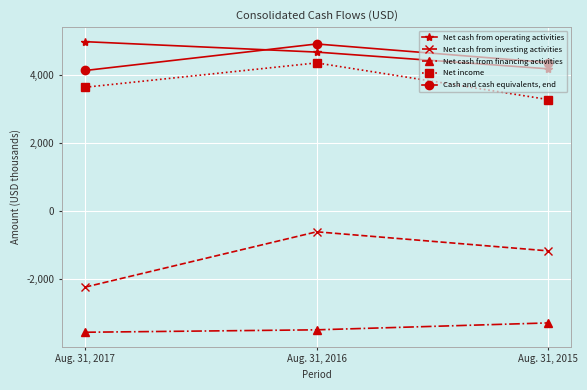

At how many categories does at least one series exceed 747?

3